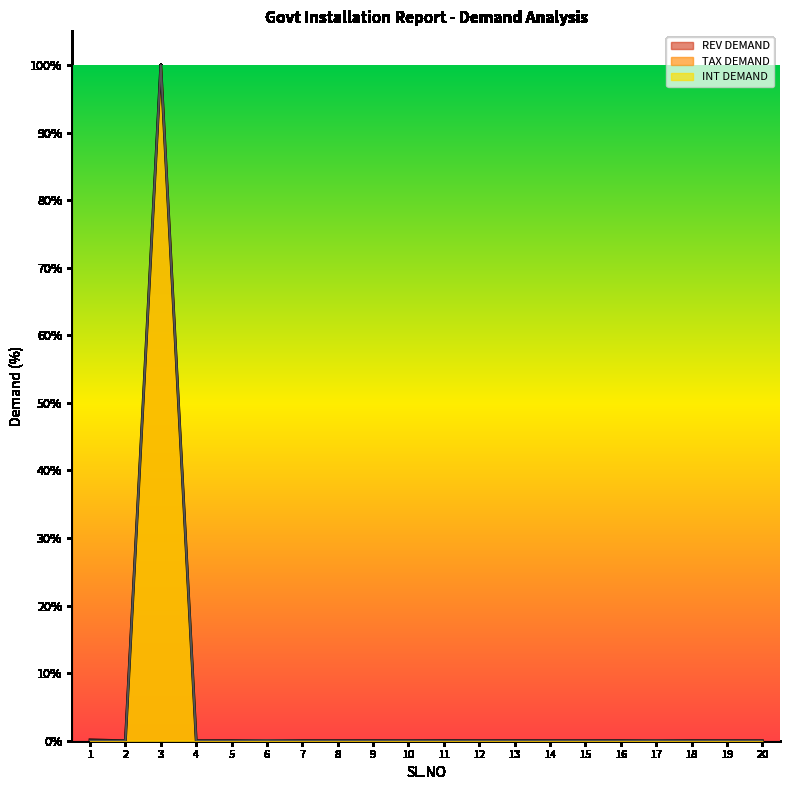

True or false: REV DEMAND has more than 1 points higher than both neighbors.

True